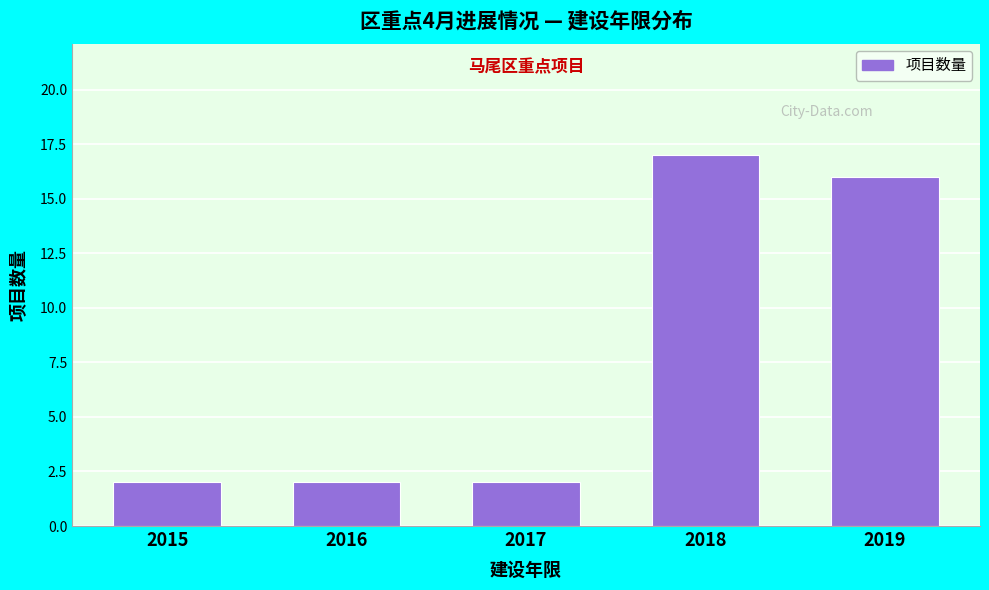

Reading right to left, extract all data points from this chart.

16	17	2	2	2